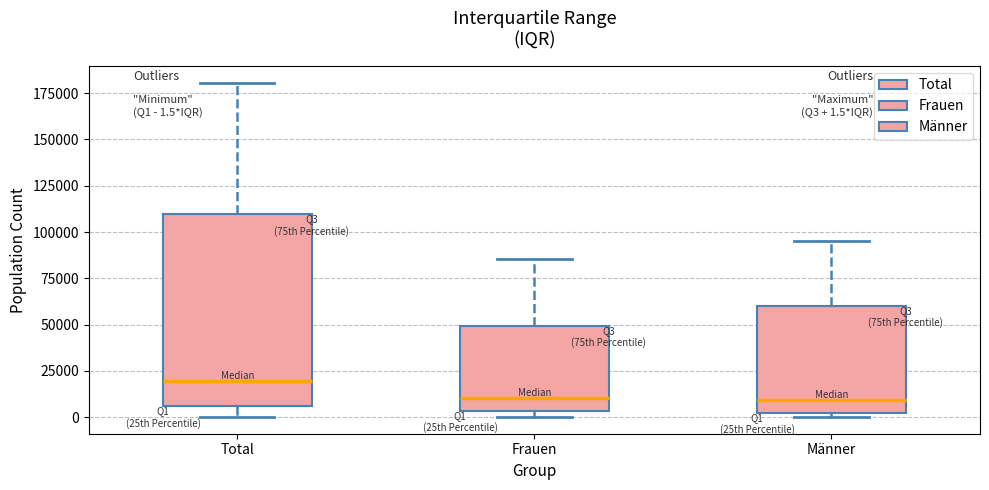

Comparing the boxes themselves (not the whiskers), which one is the tallest?

Total